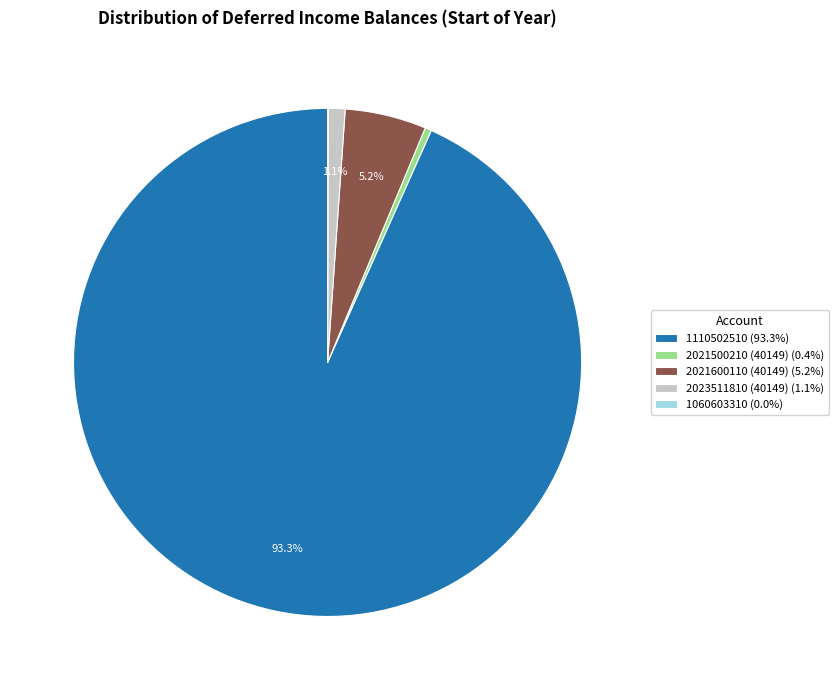

Combined, do 2021600110 (40149) (5.2%) and 2021500210 (40149) (0.4%) account for over 50%?

No